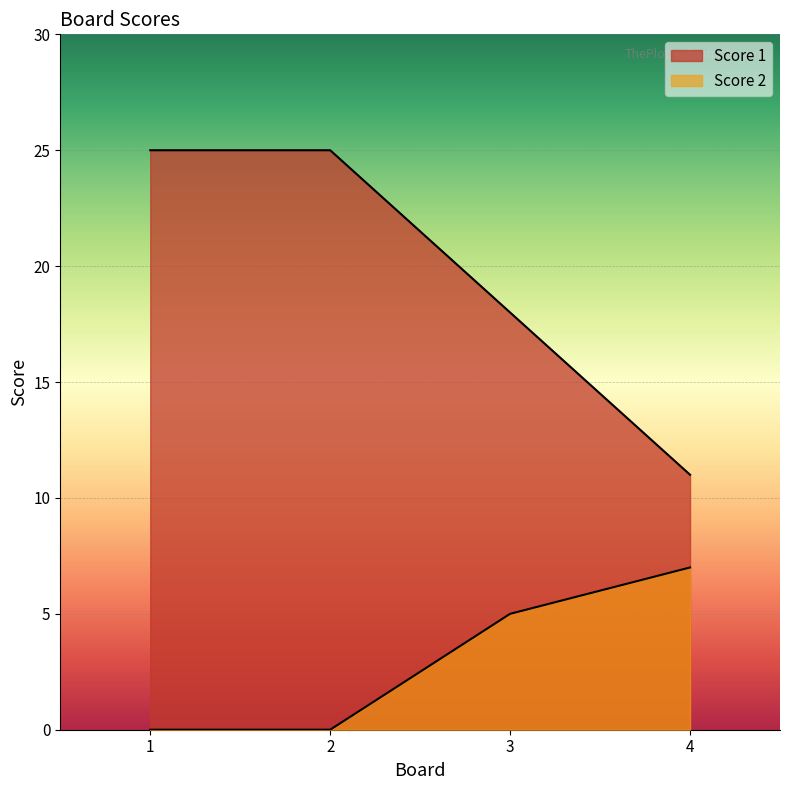

Does the chart display data point markers on the line(s)?

No